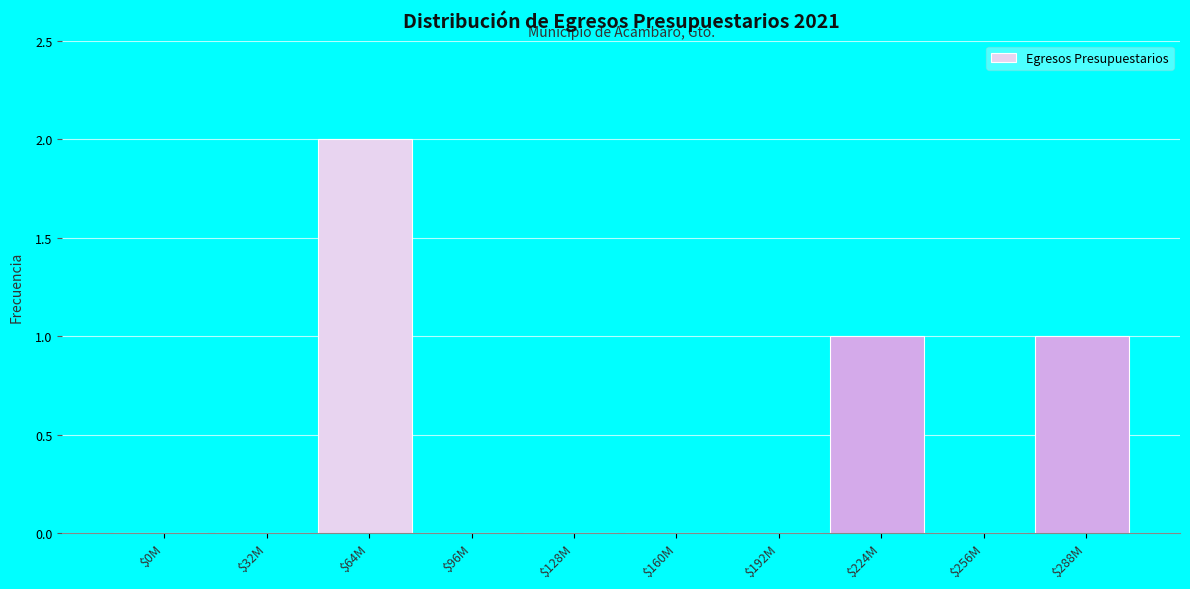

True or false: the data shows 0 at $128M.

True